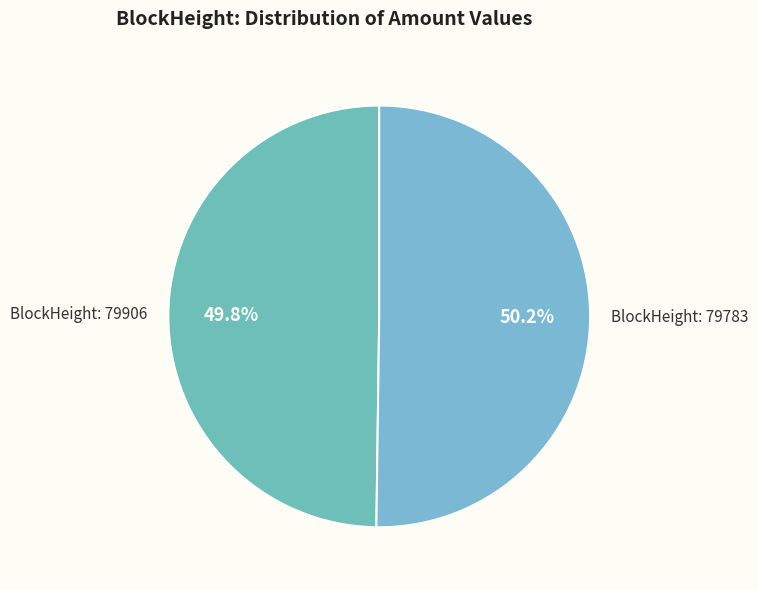

Which slice is the largest?

79783